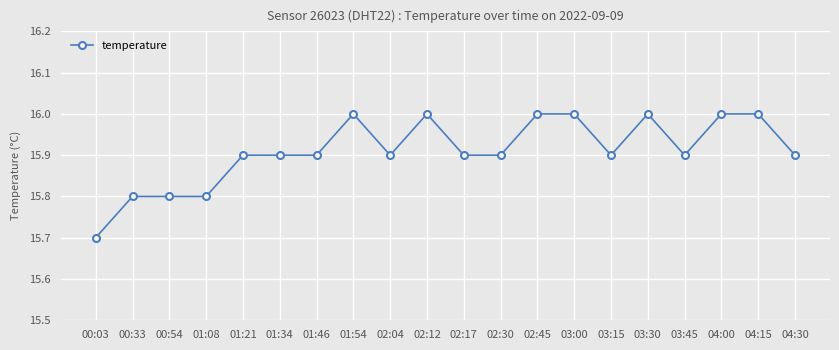

What is the difference between the maximum and minimum values?

0.3